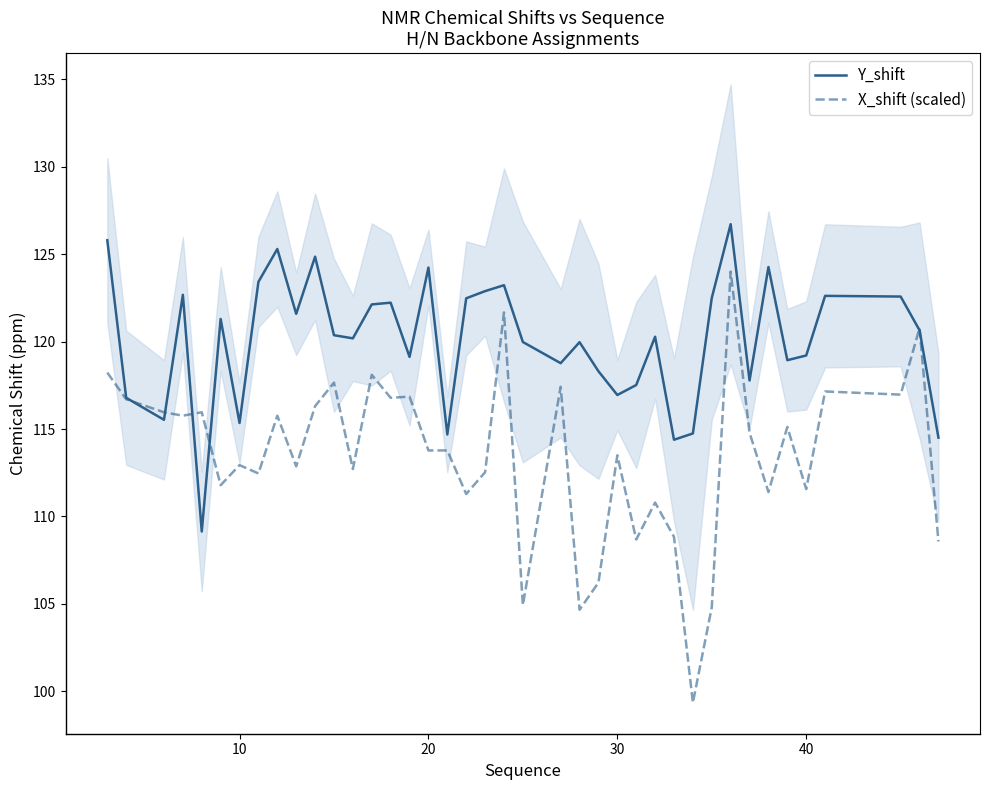

What is the highest value of the X_shift (scaled) series?

124.0